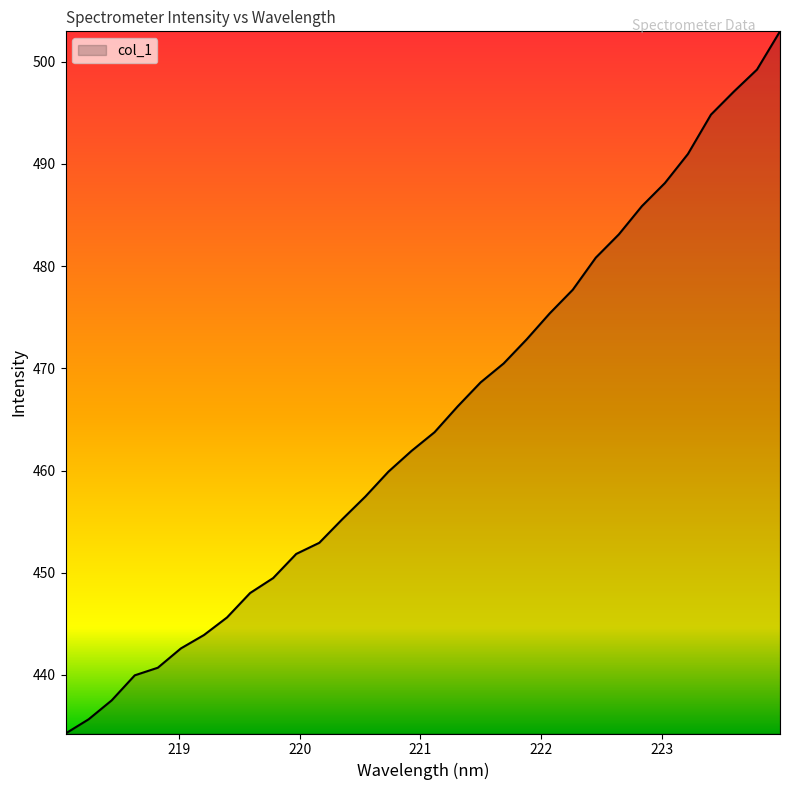

What is the difference between the maximum and minimum values?

68.7